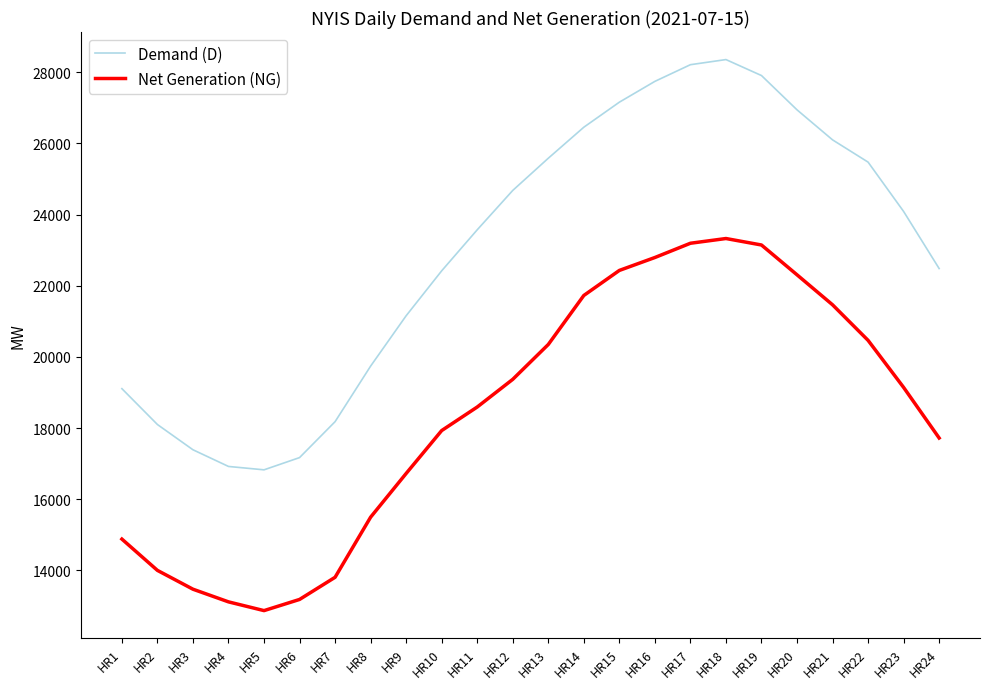

What is the difference between the Demand (D) values at HR3 and HR5?

564